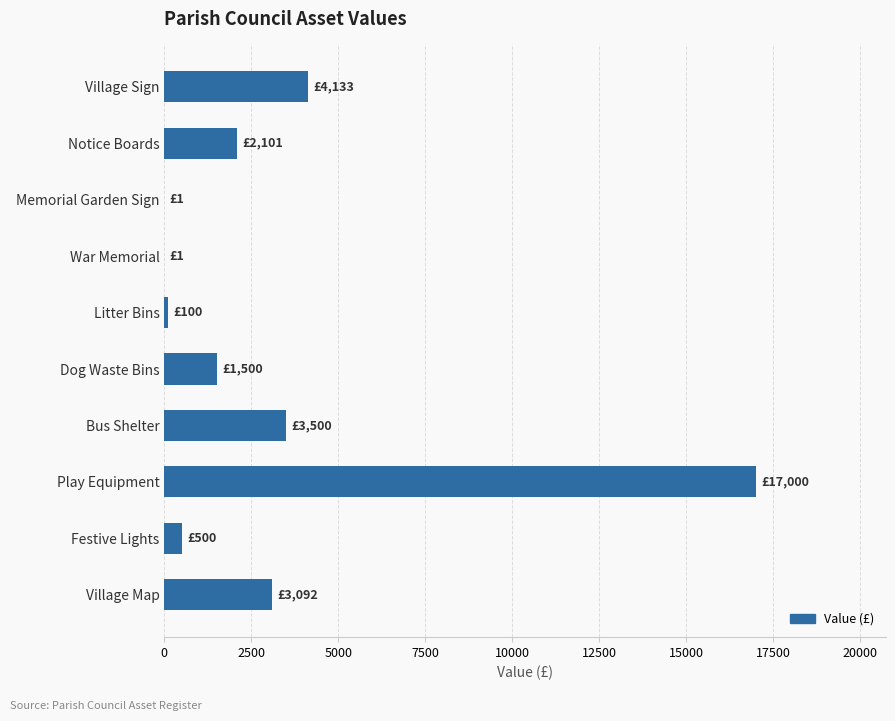

What is the sum of all values?

31928